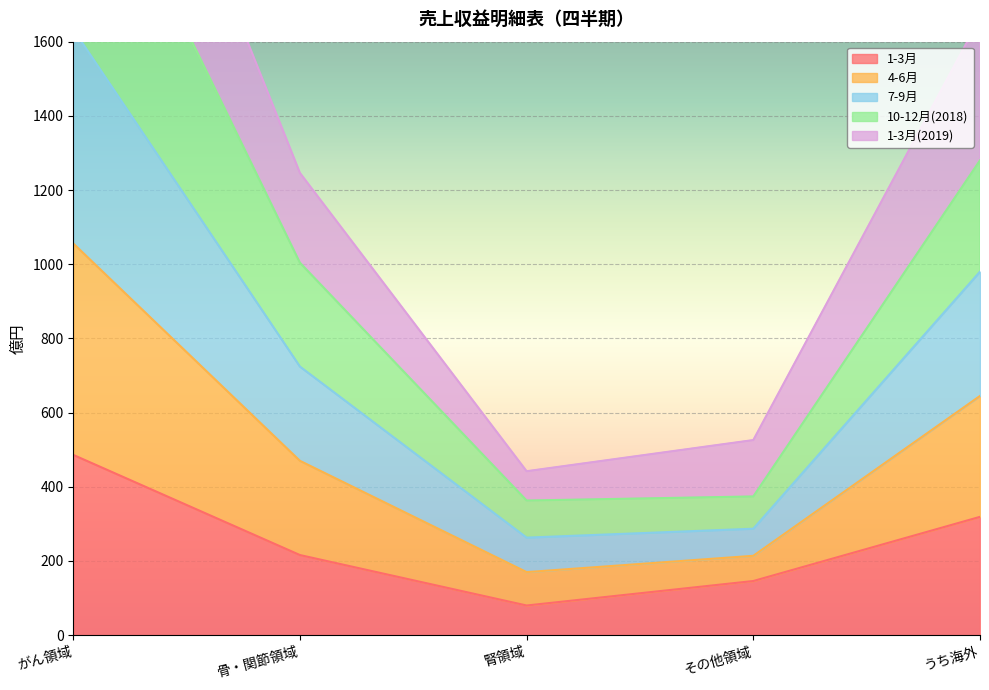

True or false: 10-12月(2018) and 4-6月 cross at least once.

False